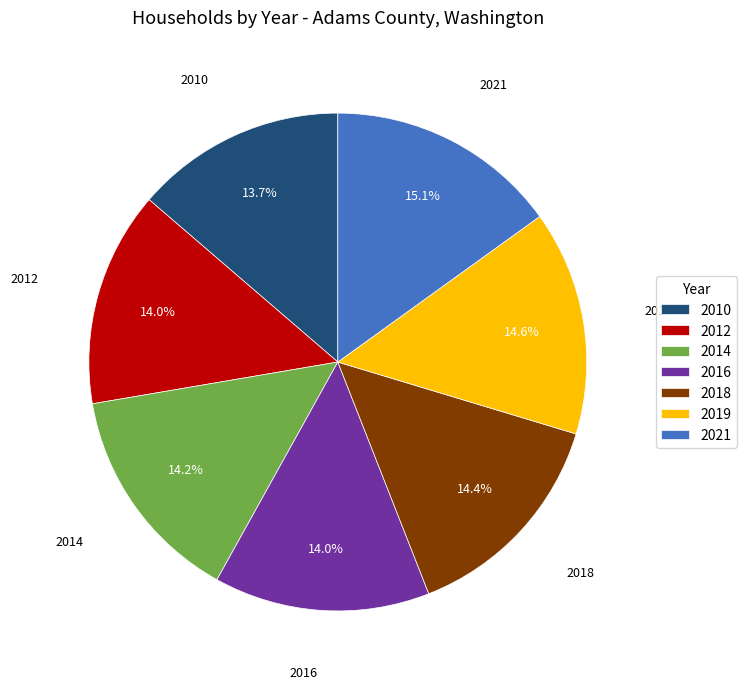

Which has a higher value, 2016 or 2021?

2021